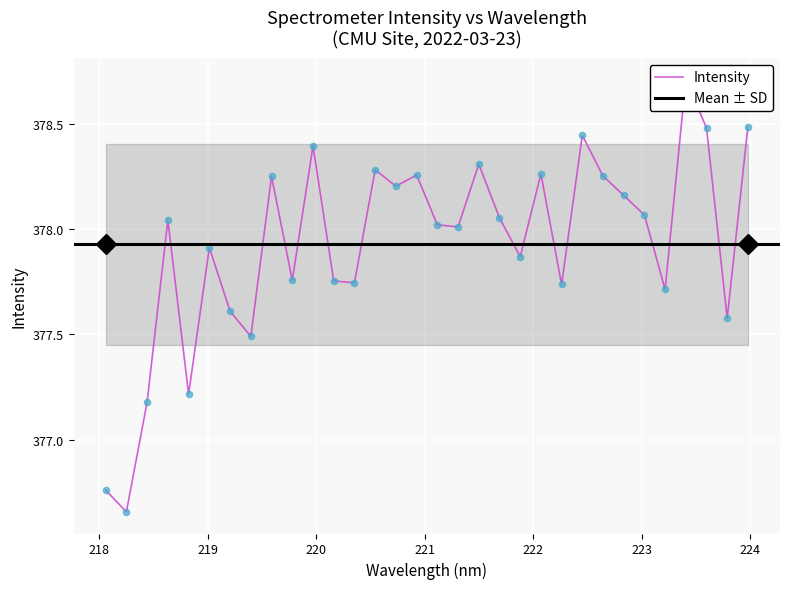

Approximately how many times larger is the value at 222.0721 compared to 219.0156?

1.0